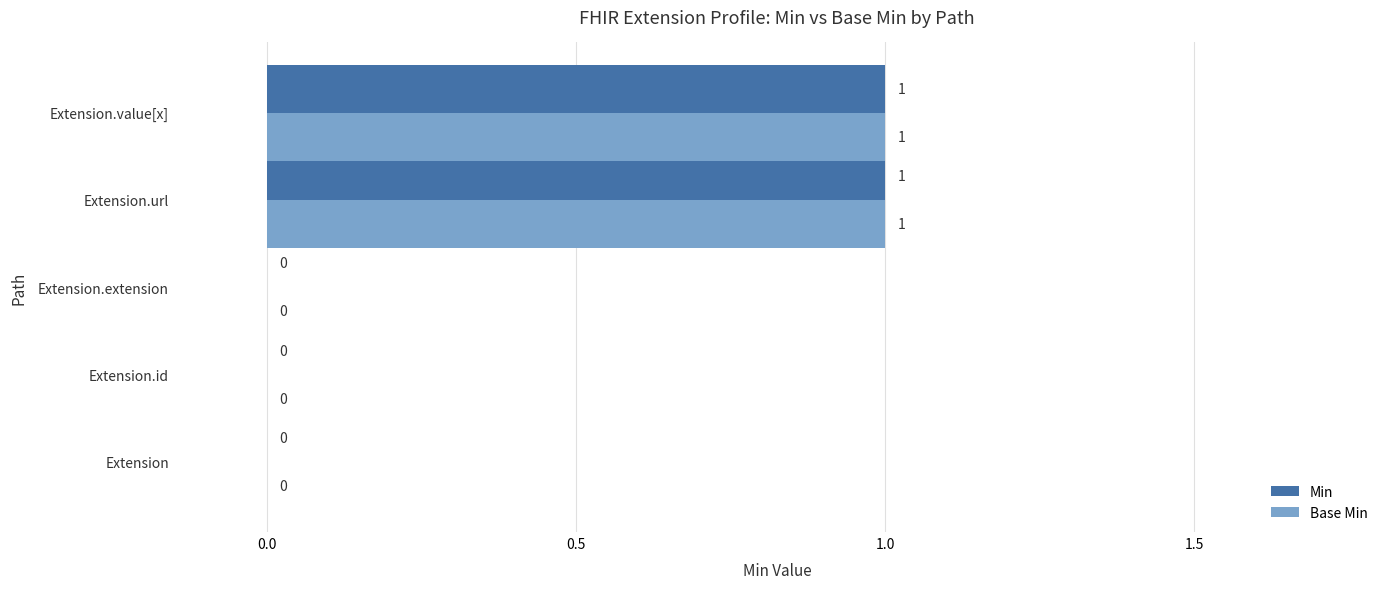

True or false: Base Min has a value of 0 at Extension.

True